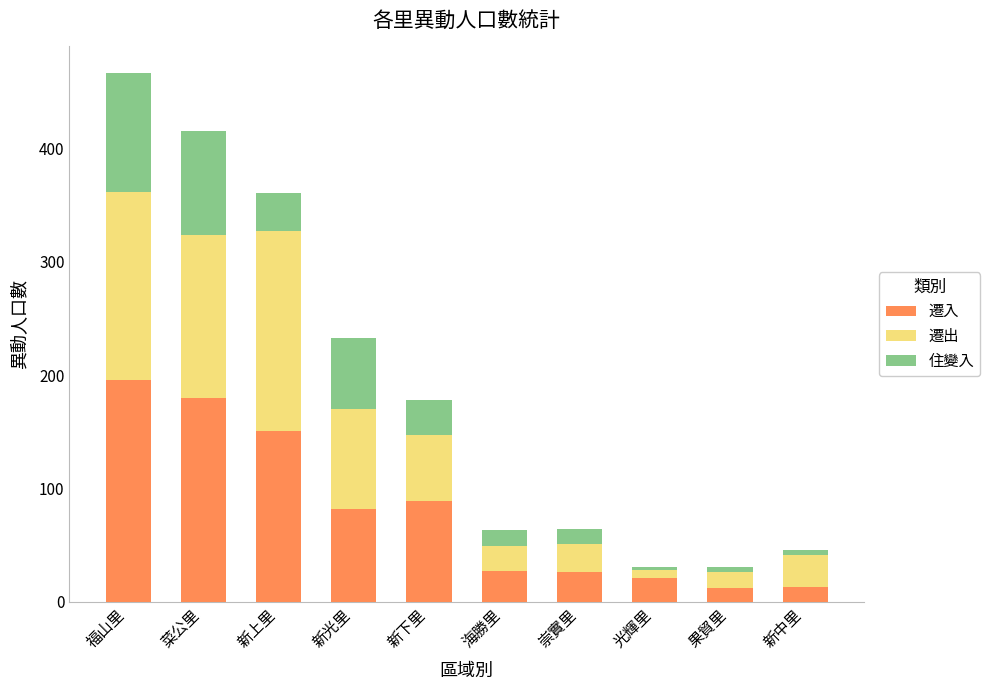

What is the total value across all series at 崇實里?

64